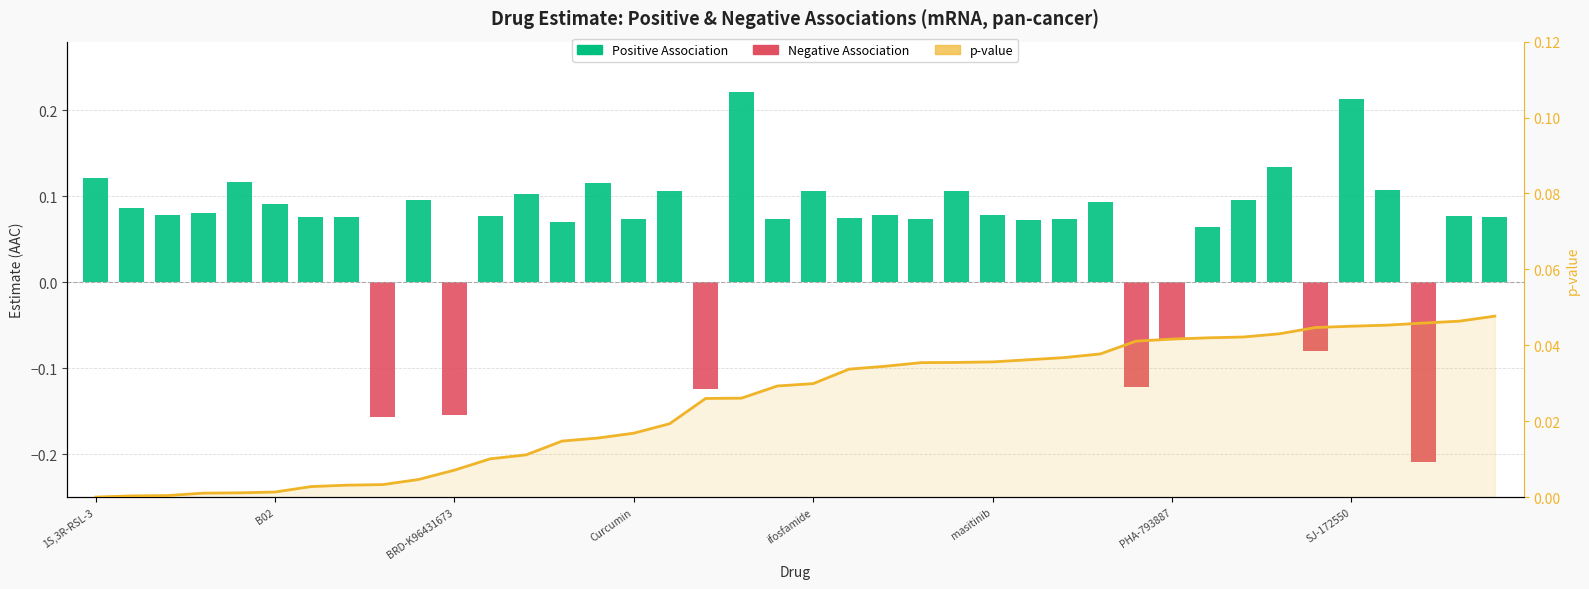

Which series has the largest range (max minus min)?

Positive Association